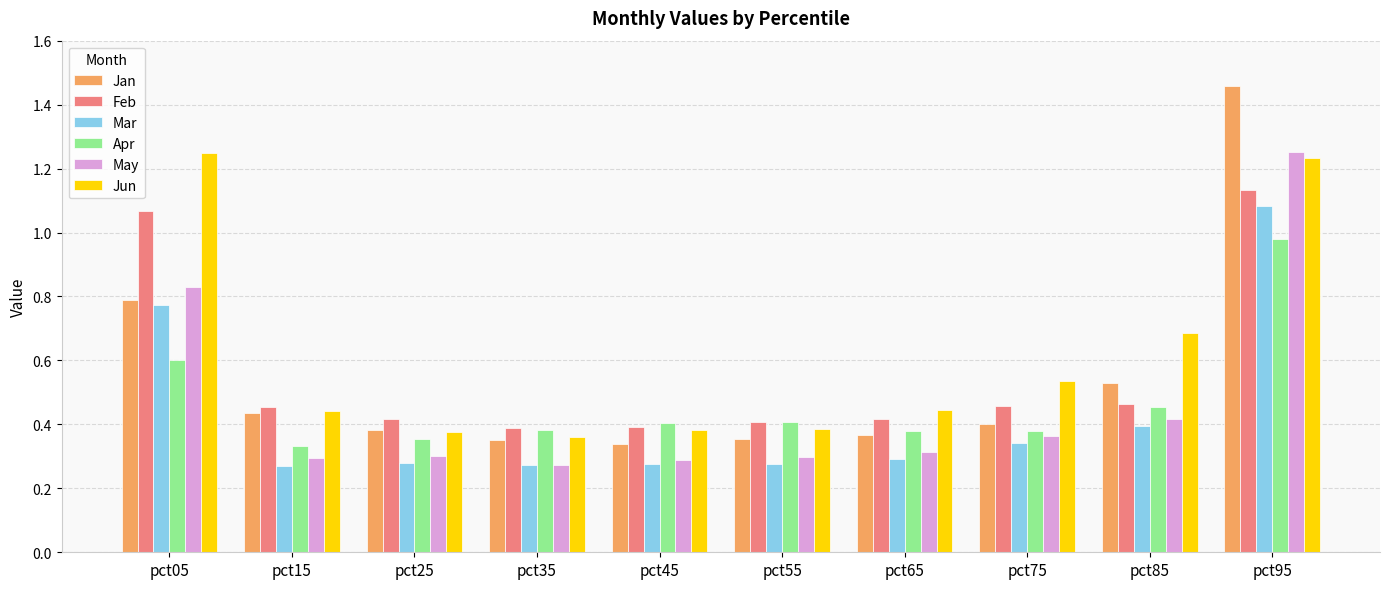

Where is Apr nearest to the value 0?

pct15